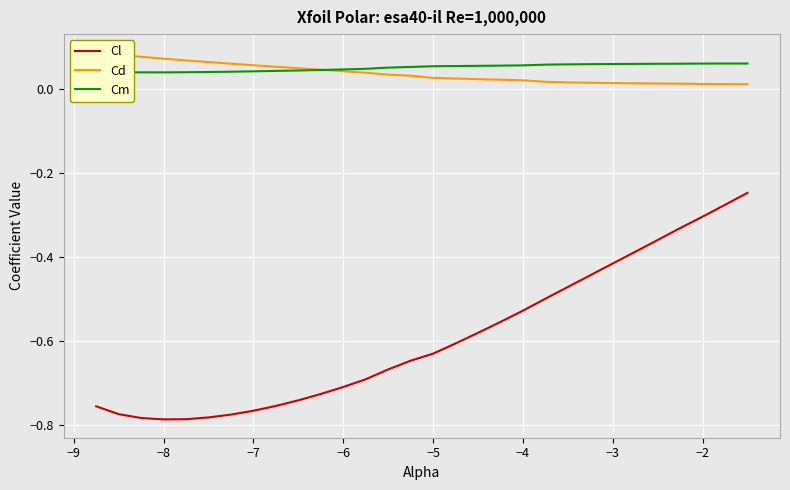

True or false: Cl has a value of -0.3 at −2.

True